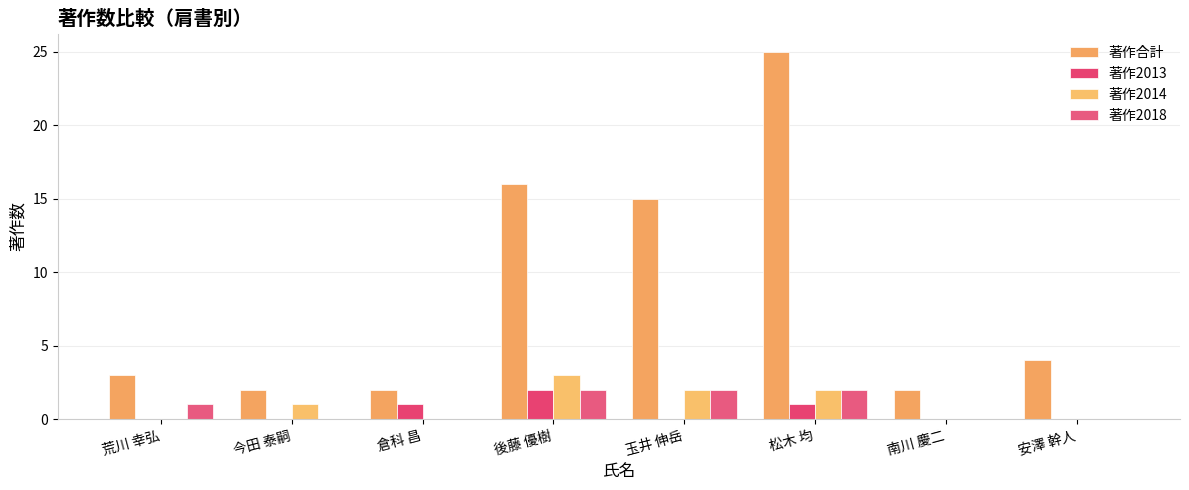

What is the value of the 著作合計 bar at the 3rd from the left?

2